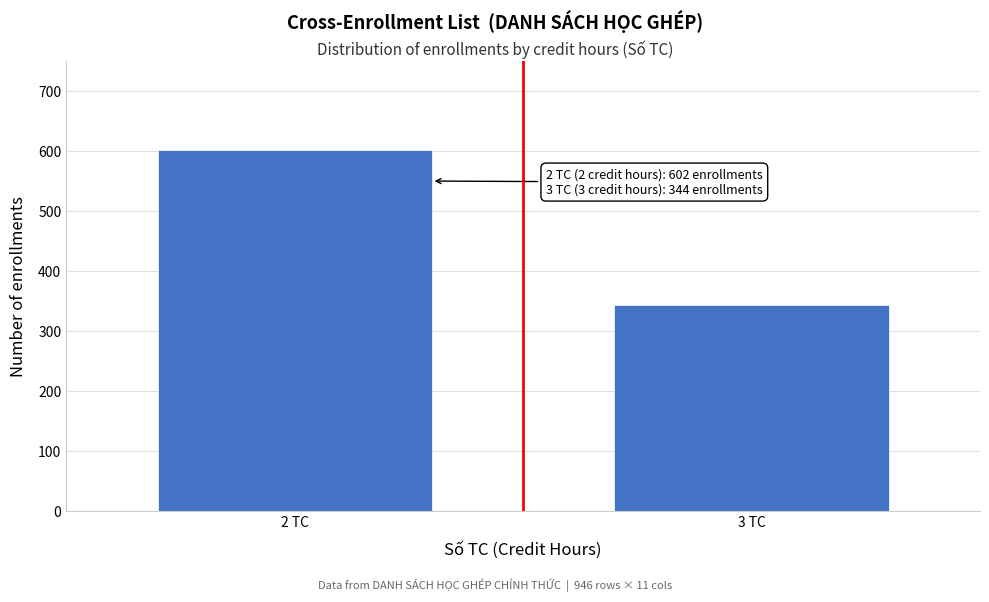

Reading left to right, what are all the values shown in this chart?

2 TC=602	3 TC=344